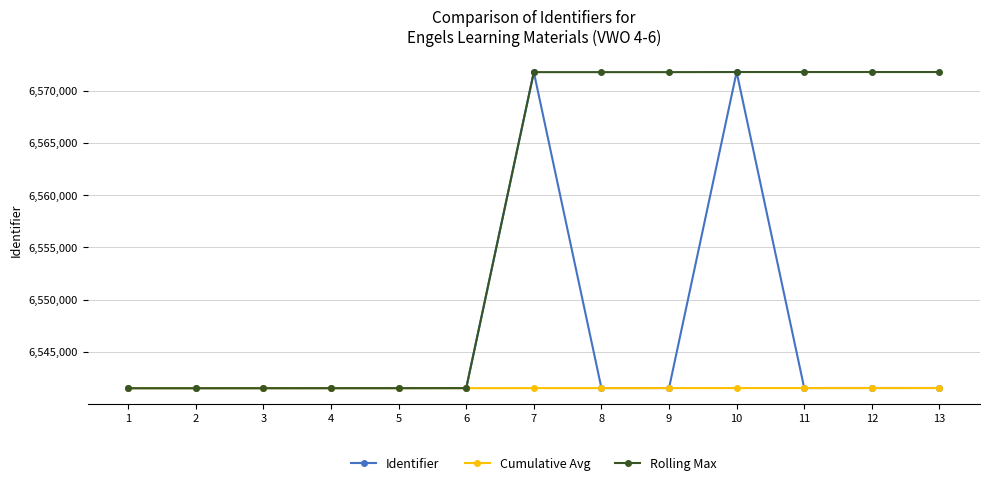

Rank the series by their average value, from highest to lowest.

Rolling Max, Identifier, Cumulative Avg